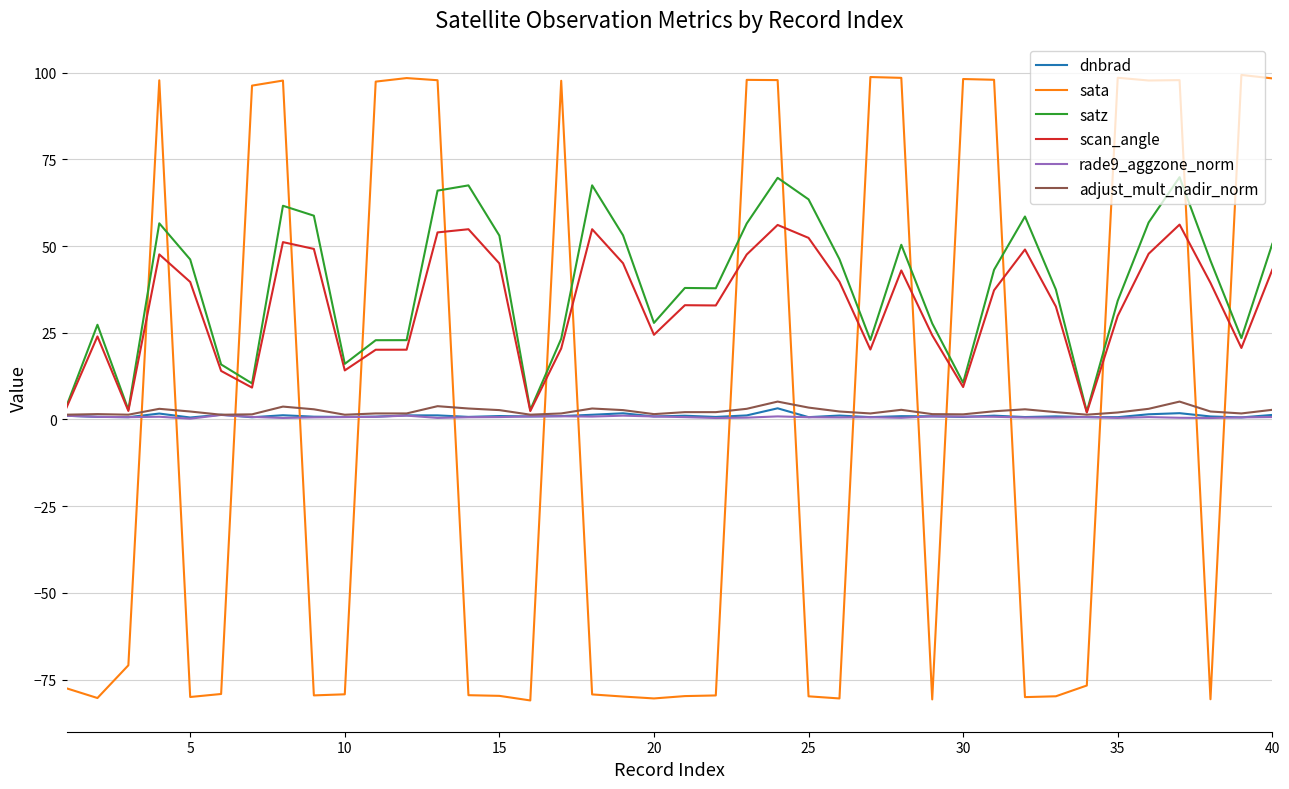

What is the greatest value displayed?

99.3